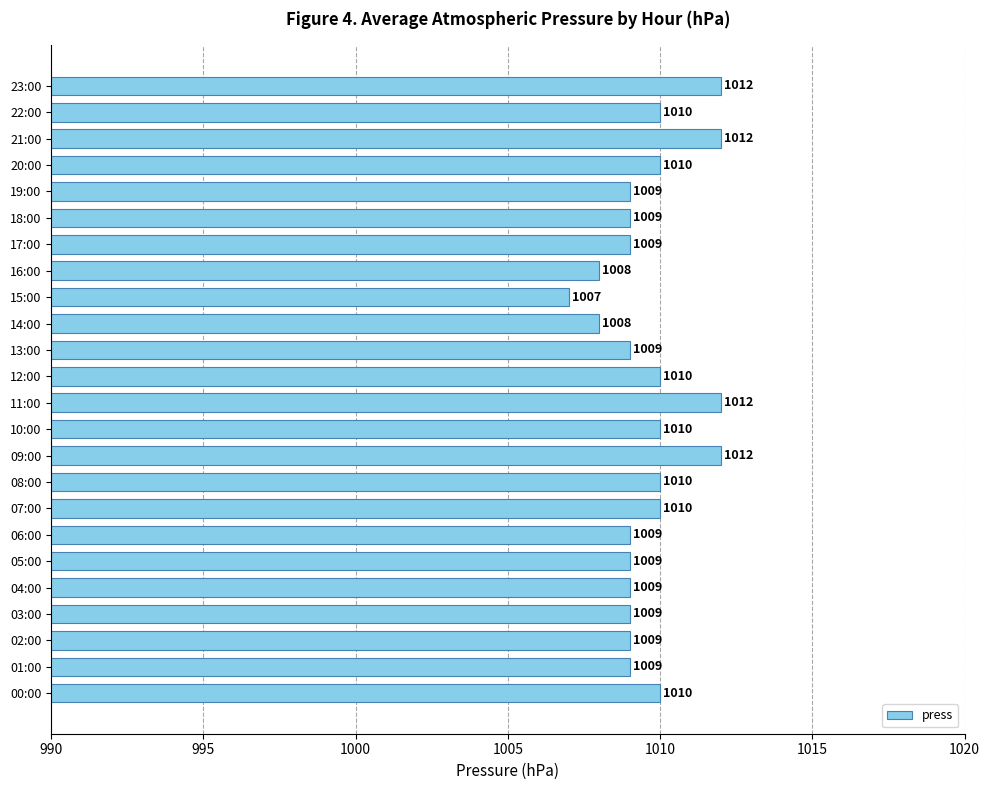

What is the approximate value at 09:00?

1012